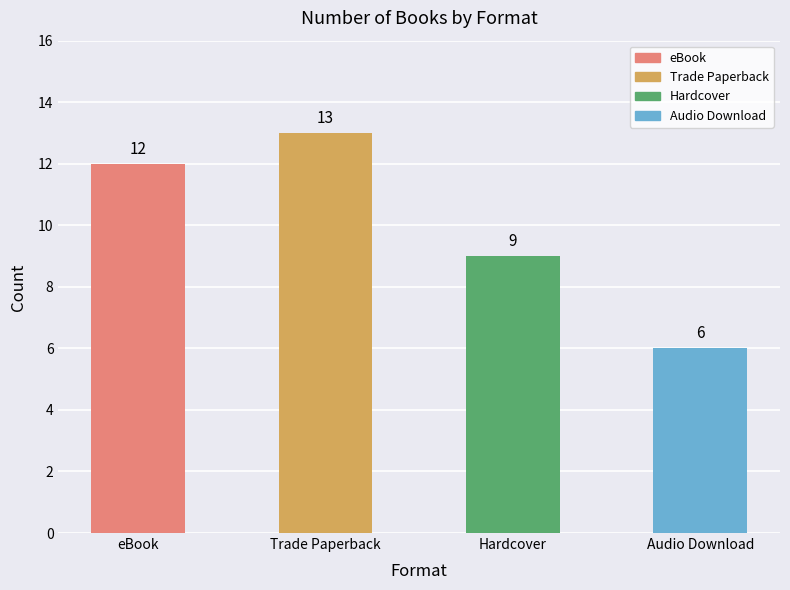

Which category has the lowest value across all series?

Audio Download